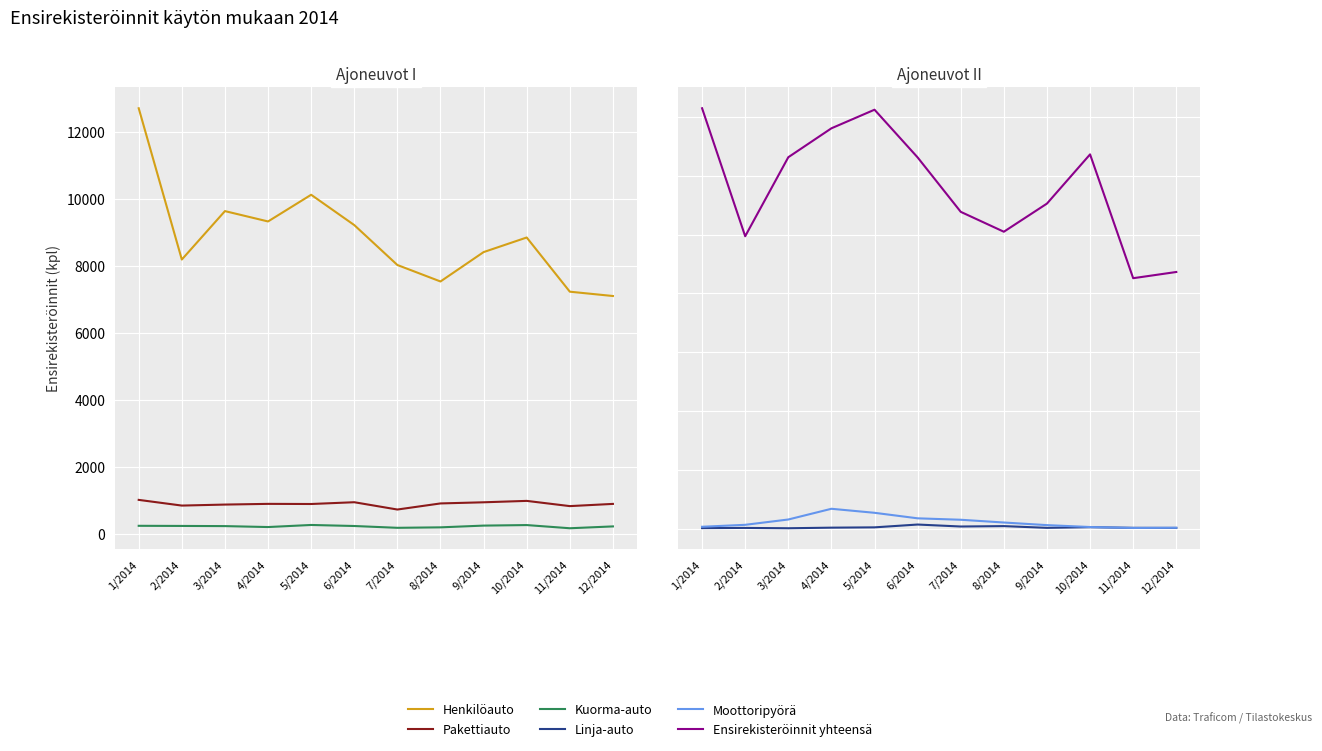

Where is Pakettiauto nearest to the value 860?

3/2014